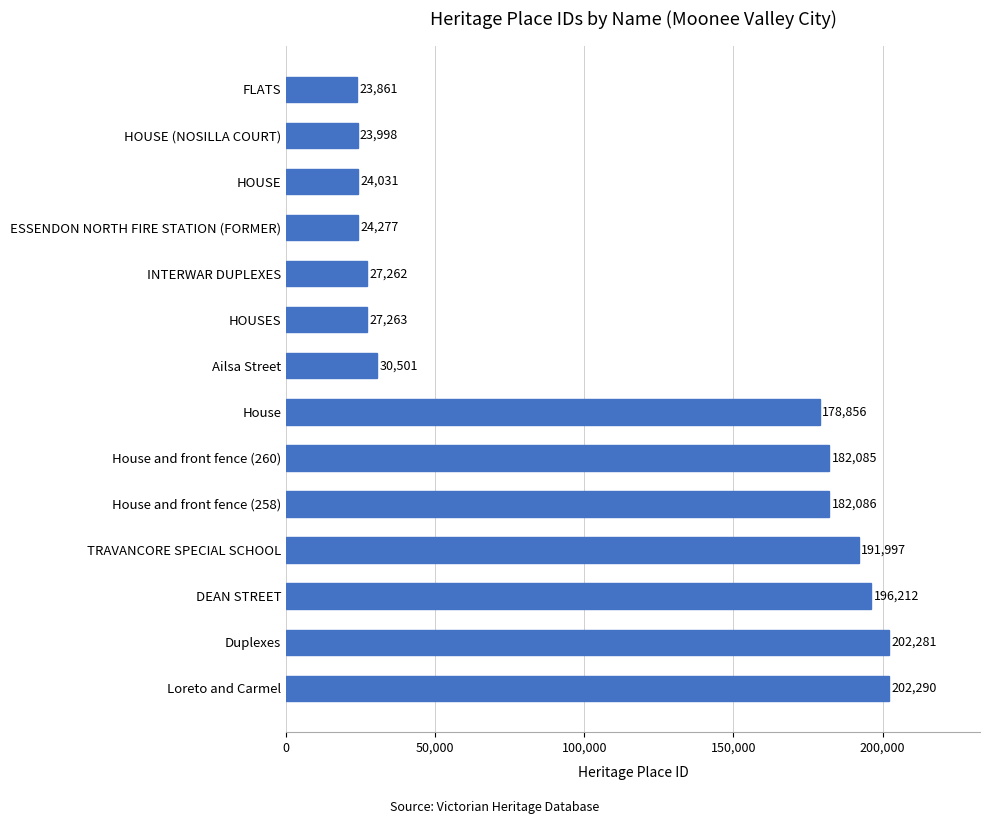

How many data points does each series have?

14